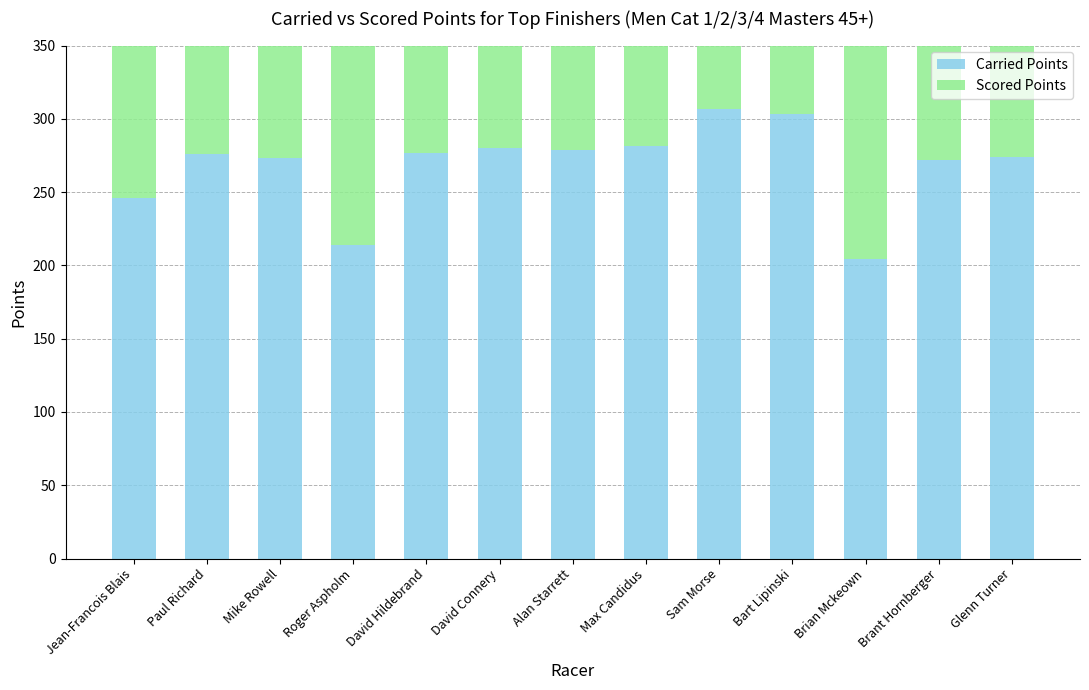

Which category has the highest value in the Carried Points series?

Sam Morse